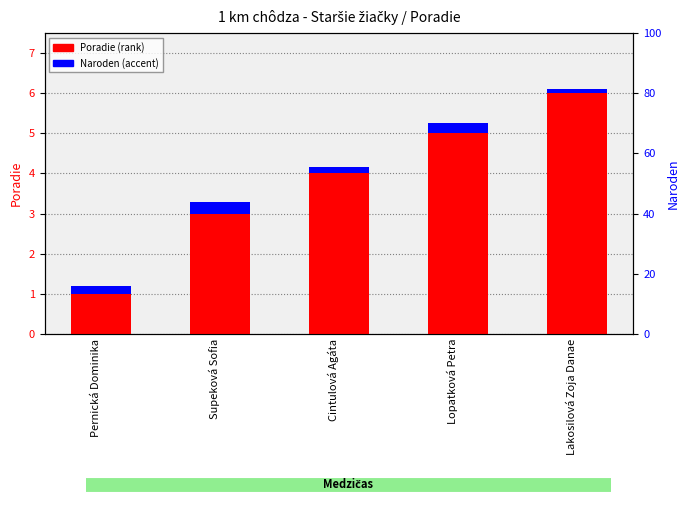

At which category is the sum across all series the highest?

Lakosilová Zoja Danae